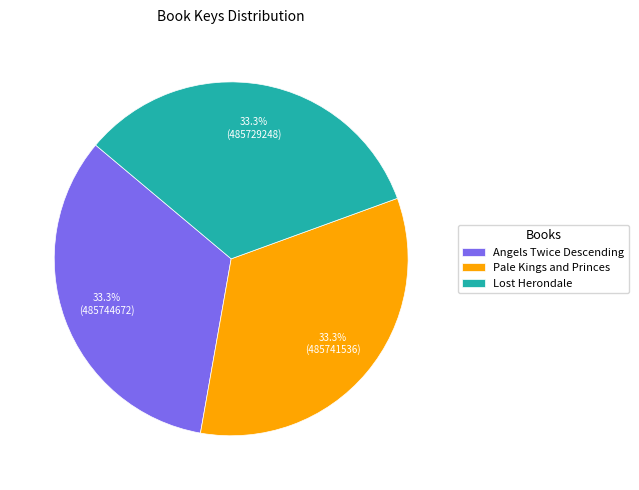

Is there a majority slice in this chart?

No